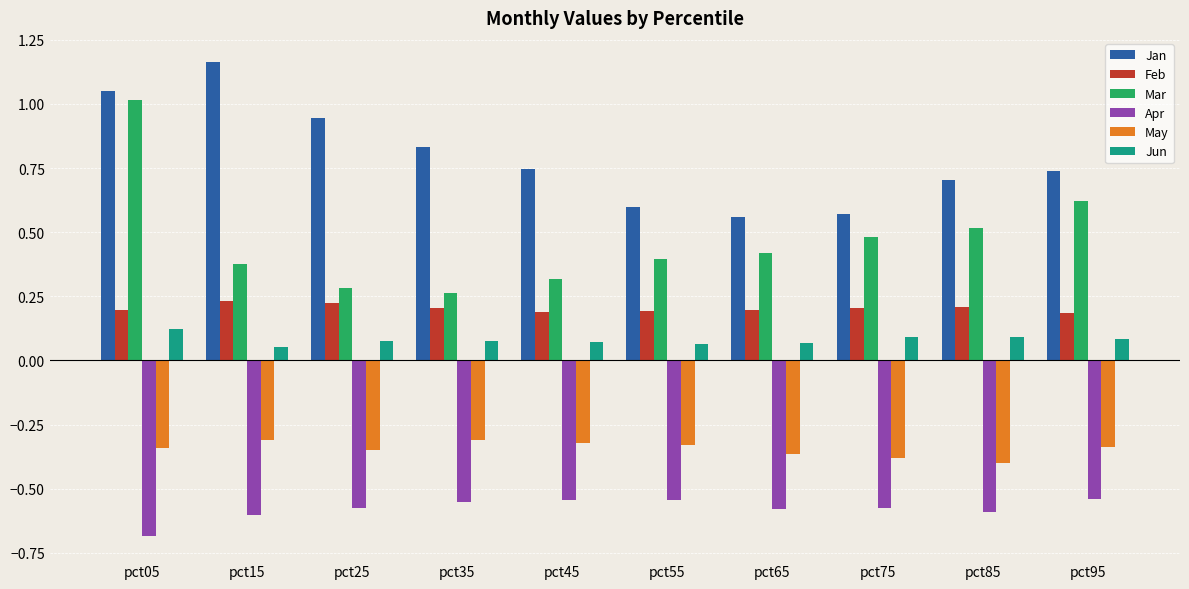

What are all the series names shown in the legend?

Jan, Feb, Mar, Apr, May, Jun